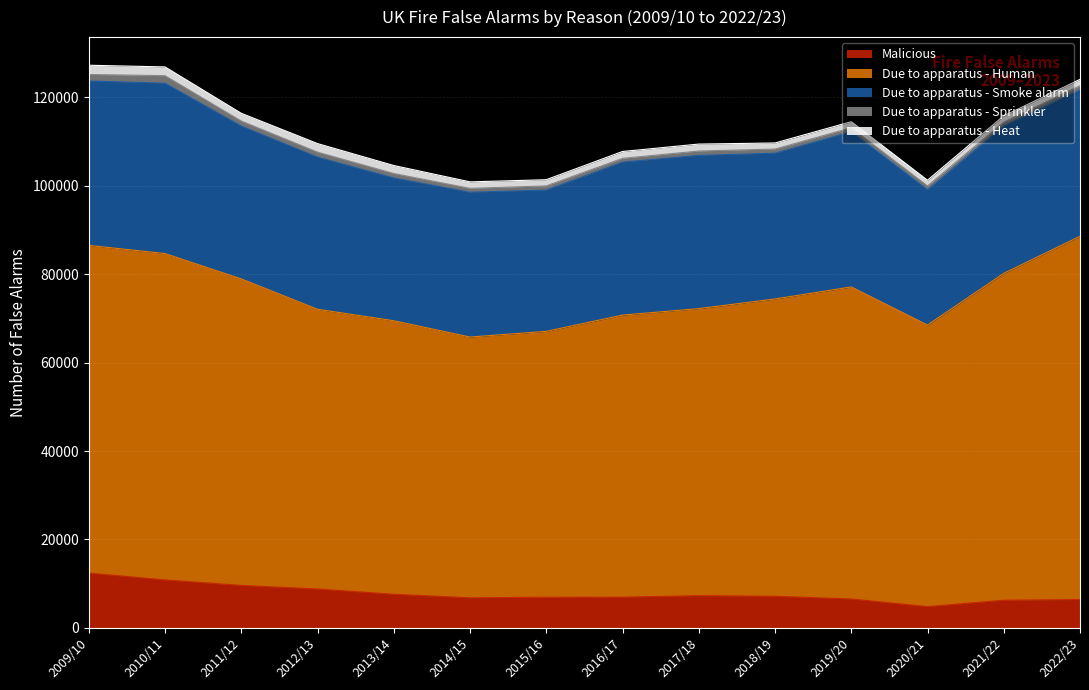

List the series in order of their peak value, lowest first.

Due to apparatus - Sprinkler, Due to apparatus - Heat, Malicious, Due to apparatus - Smoke alarm, Due to apparatus - Human